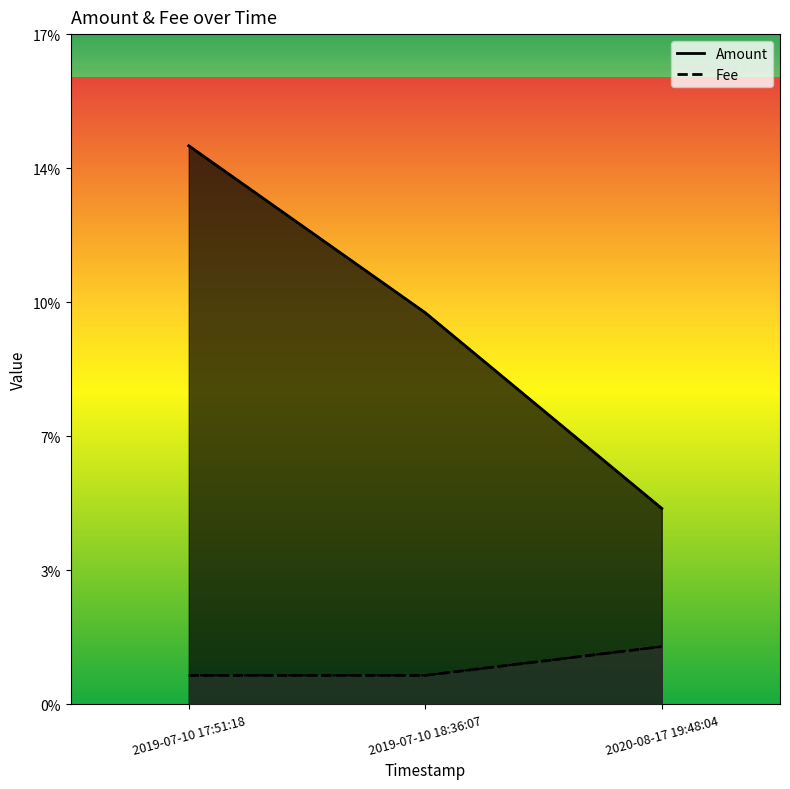

Reading left to right, list all the values displayed in this chart.

Amount: 0.1	0.1	0.1
Fee: 0.0	0.0	0.0